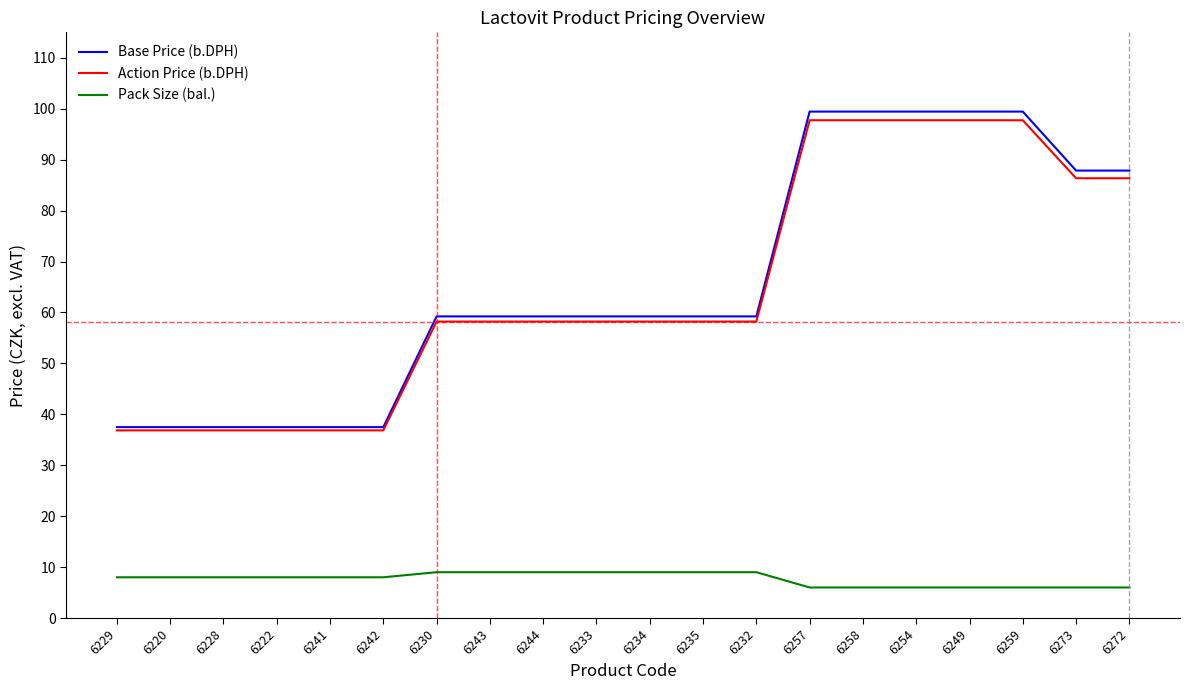

Rank the series by their maximum value, from highest to lowest.

Base Price (b.DPH), Action Price (b.DPH), Pack Size (bal.)